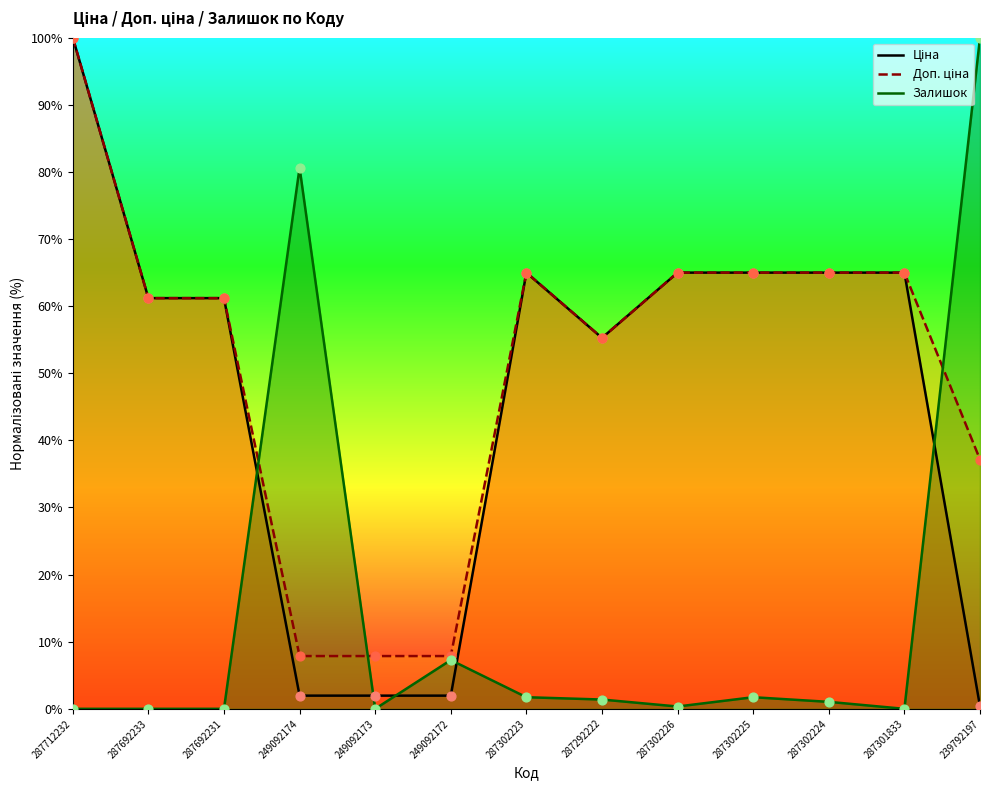

At how many categories does at least one series exceed 36?

11